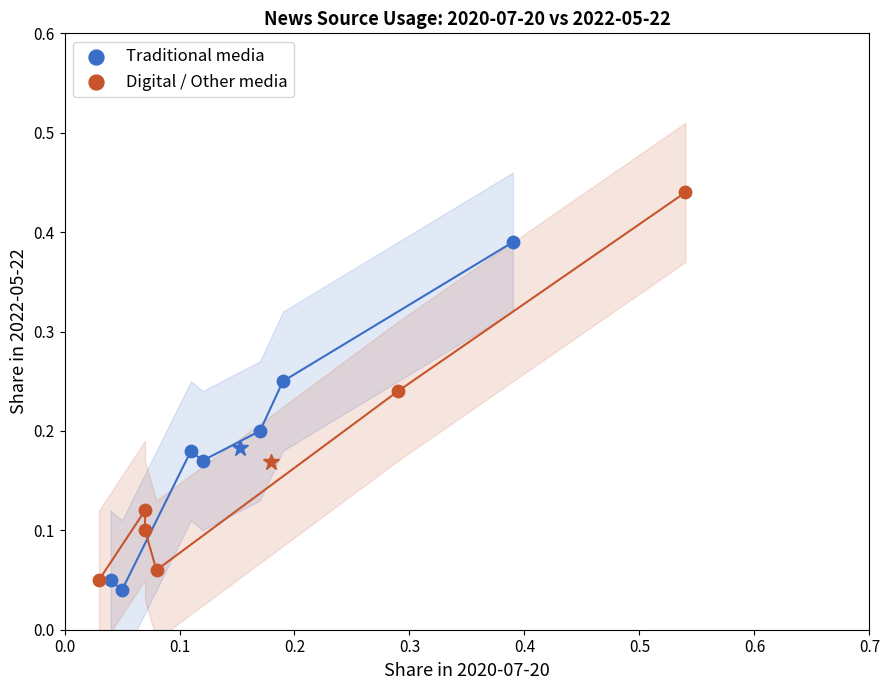

Which series reaches the maximum Y coordinate?

Digital / Other media